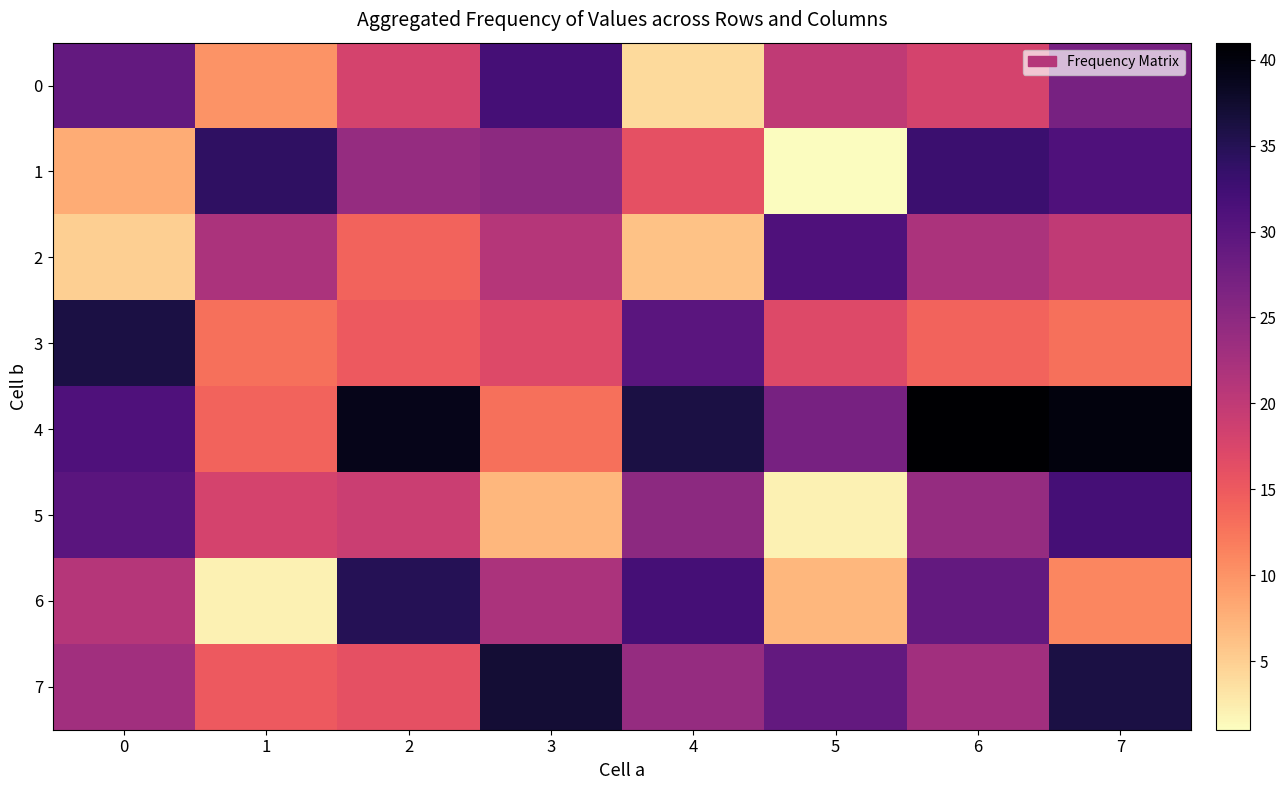

What is the spread (max minus min) of values at 6?

27